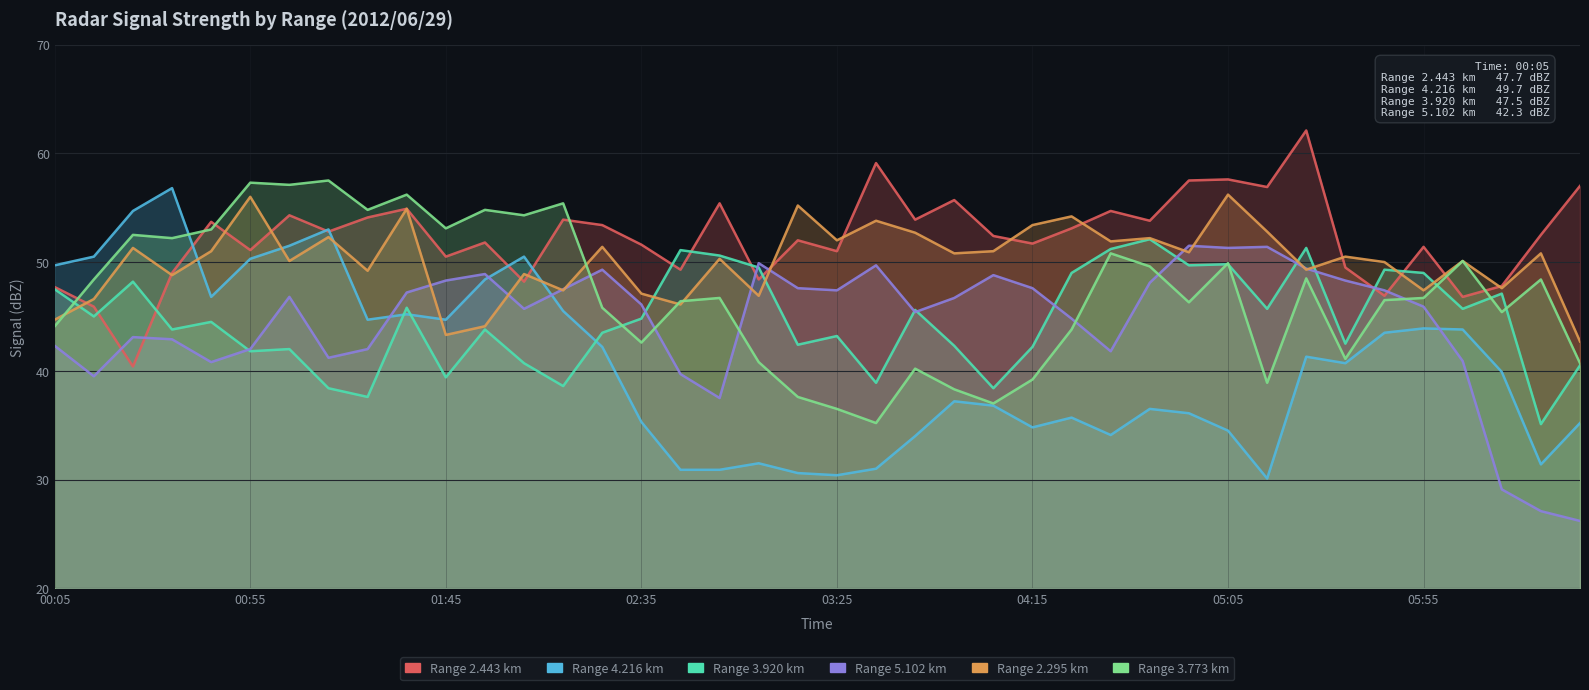

How many intersections are there between 4.216 and 5.102?

4